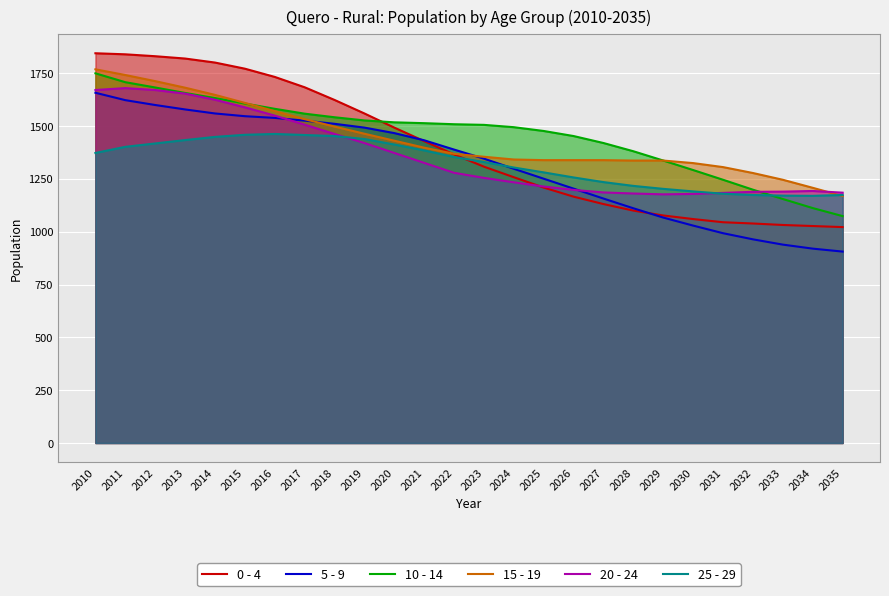

What is the total value across all series at 2013?

9826